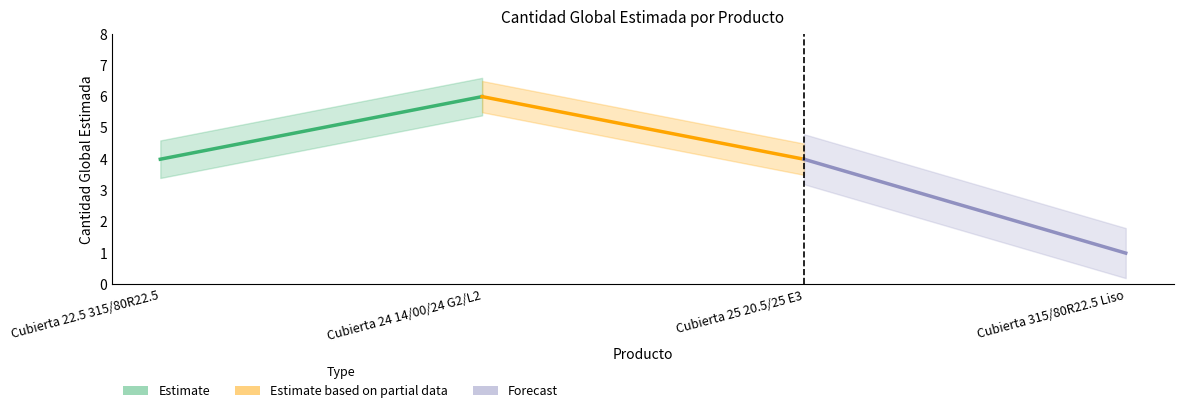

What is the label of the 1st point from the left?

Cubierta 22.5 315/80R22.5